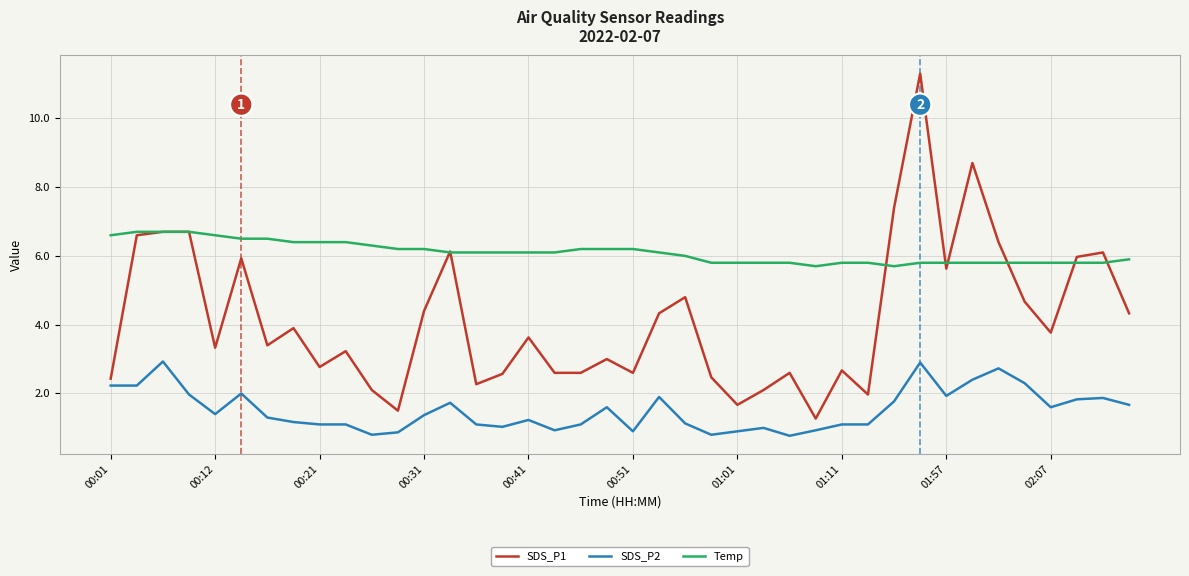

What is the highest value of the SDS_P2 series?

2.9